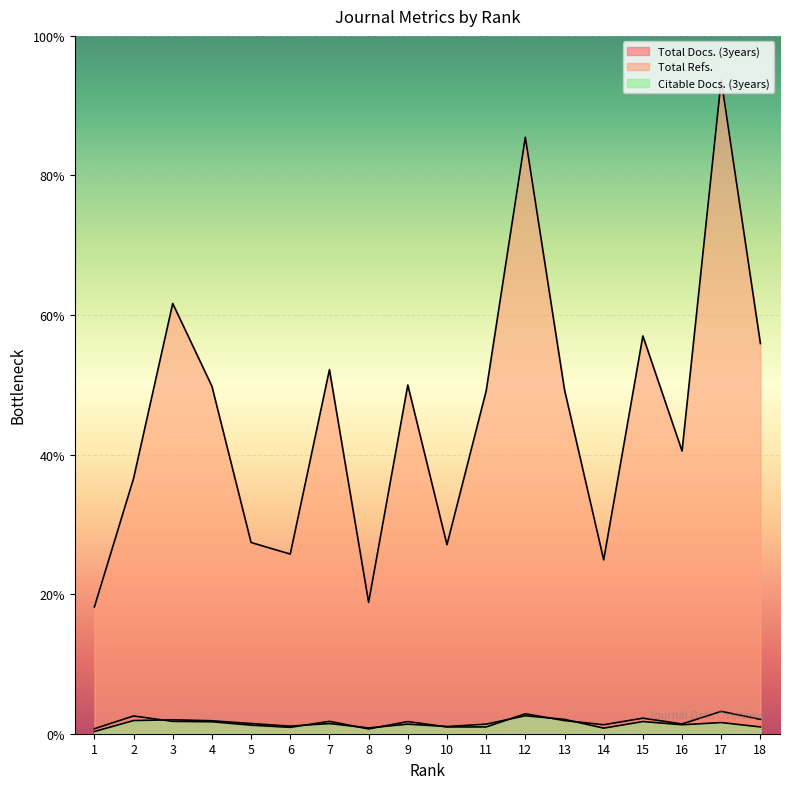

True or false: Citable Docs. (3years) and Total Refs. cross at least once.

False